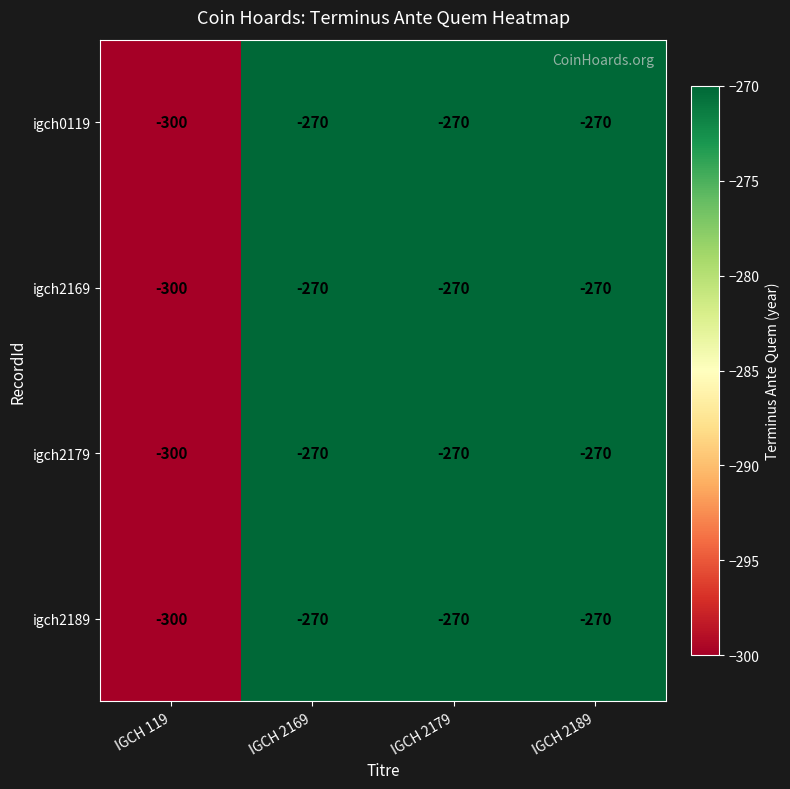

What is the approximate value of igch0119 at IGCH 119?

-300